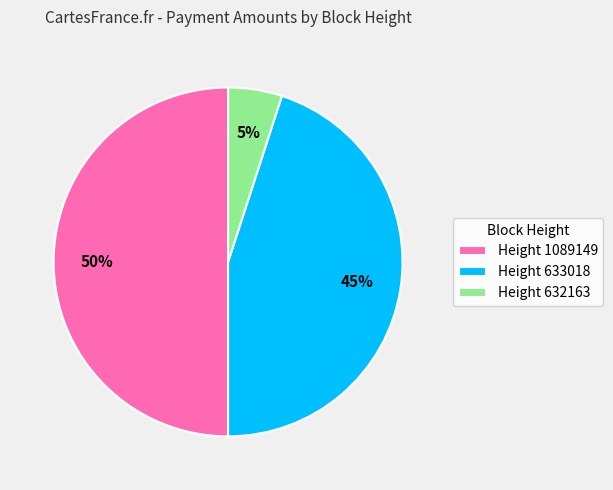

What is the ratio of the value at Height 1089149 to the value at Height 632163?

10.0